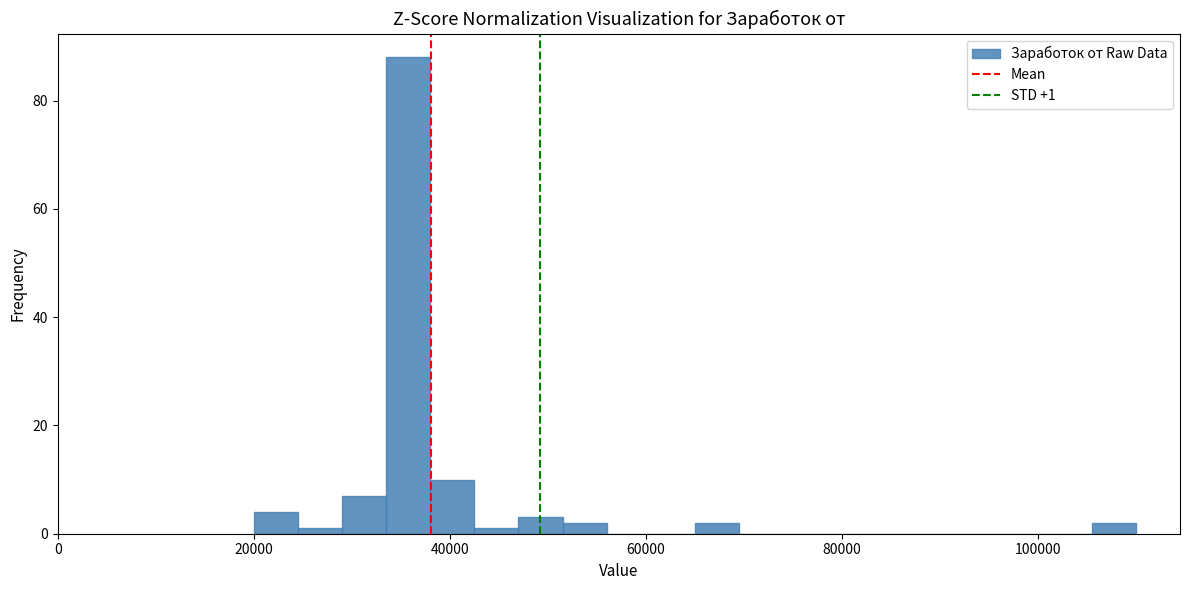

Around what value on the x-axis is the tallest bar? Give the approximate position of its centre, as read against the axis.

36000